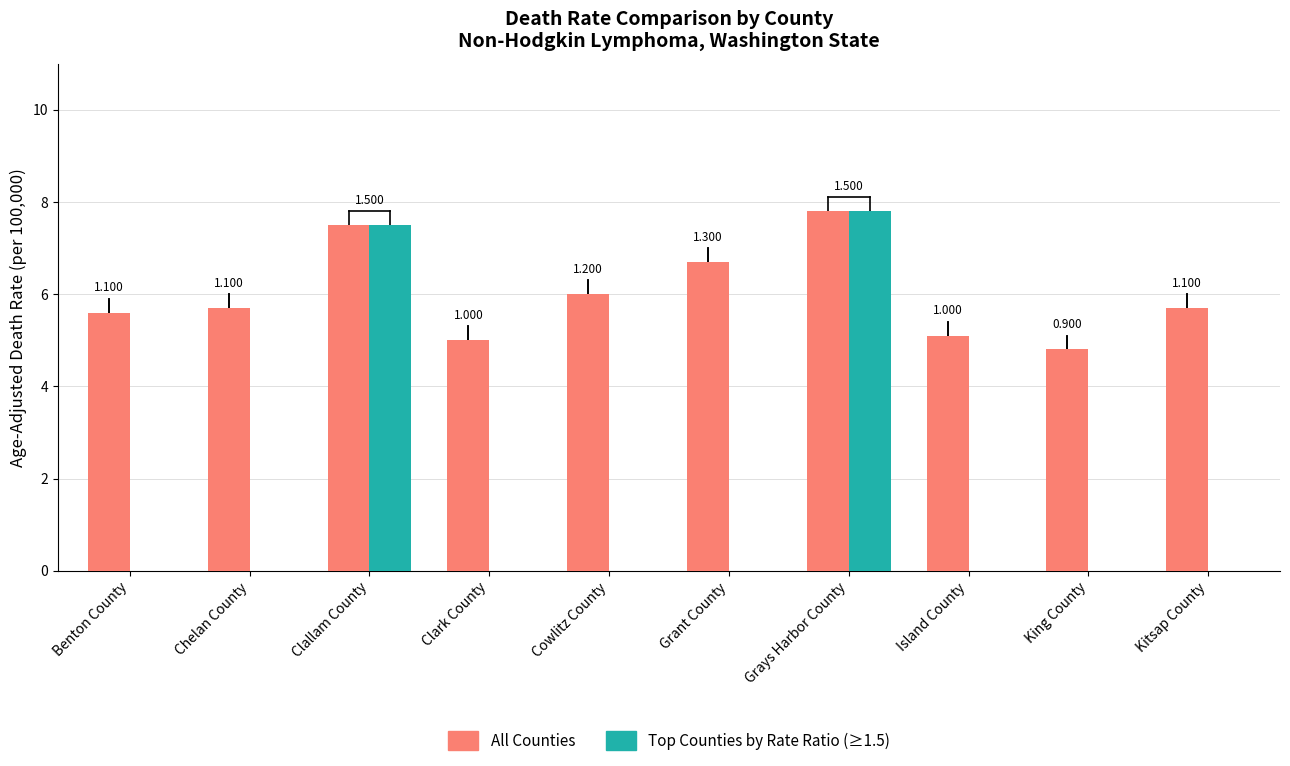

What is the difference between the second highest and minimum values?

2.7